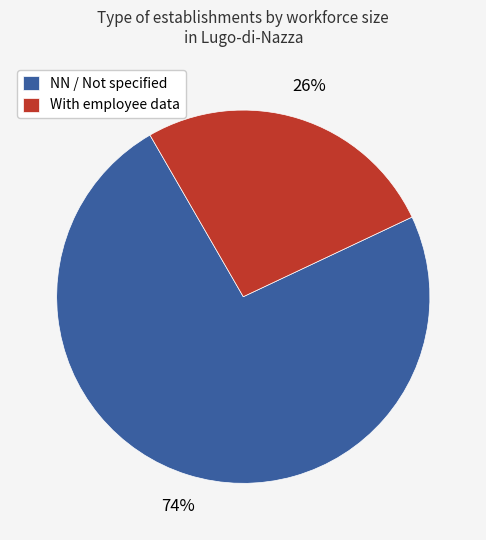

What percentage is the NN / Not specified slice, to the nearest percent?

74%